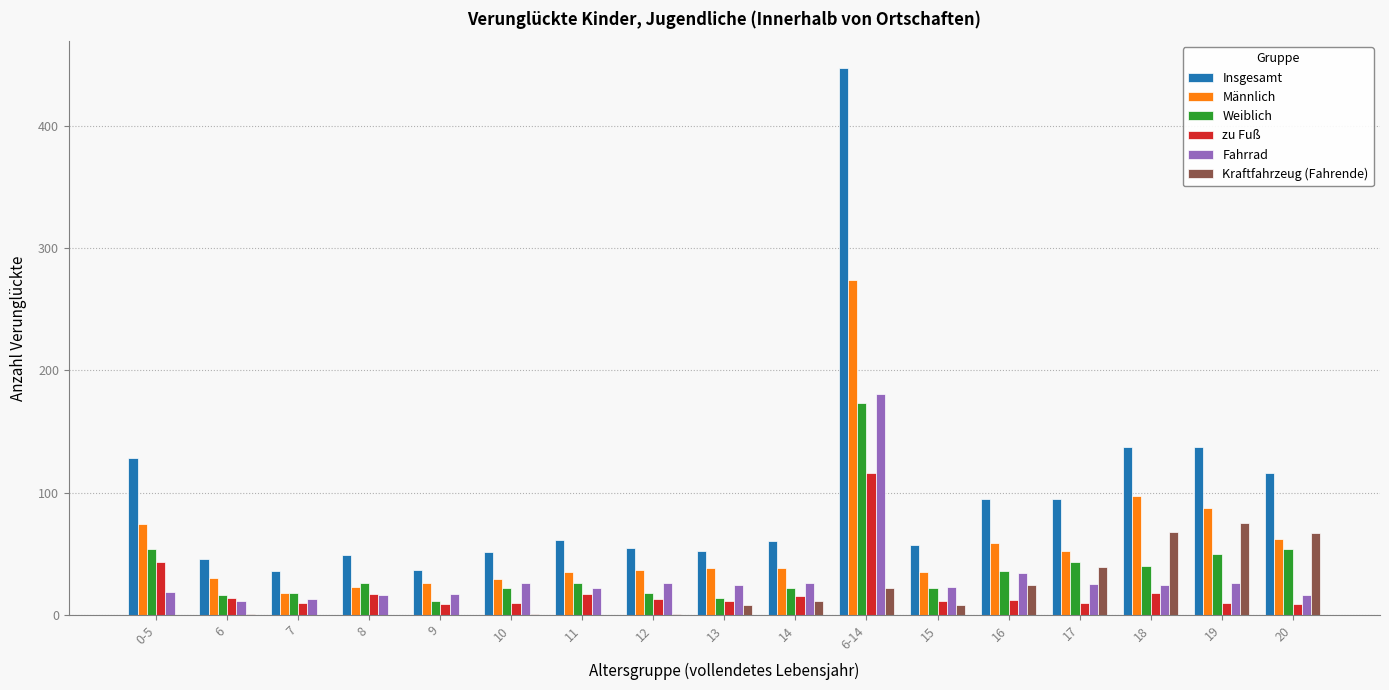

The Kraftfahrzeug (Fahrende) series shows 1 at 12. True or false?

True